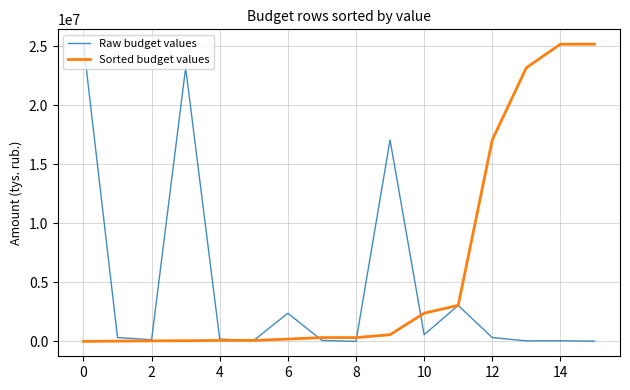

Which series has the largest total across all categories?

Sorted budget values